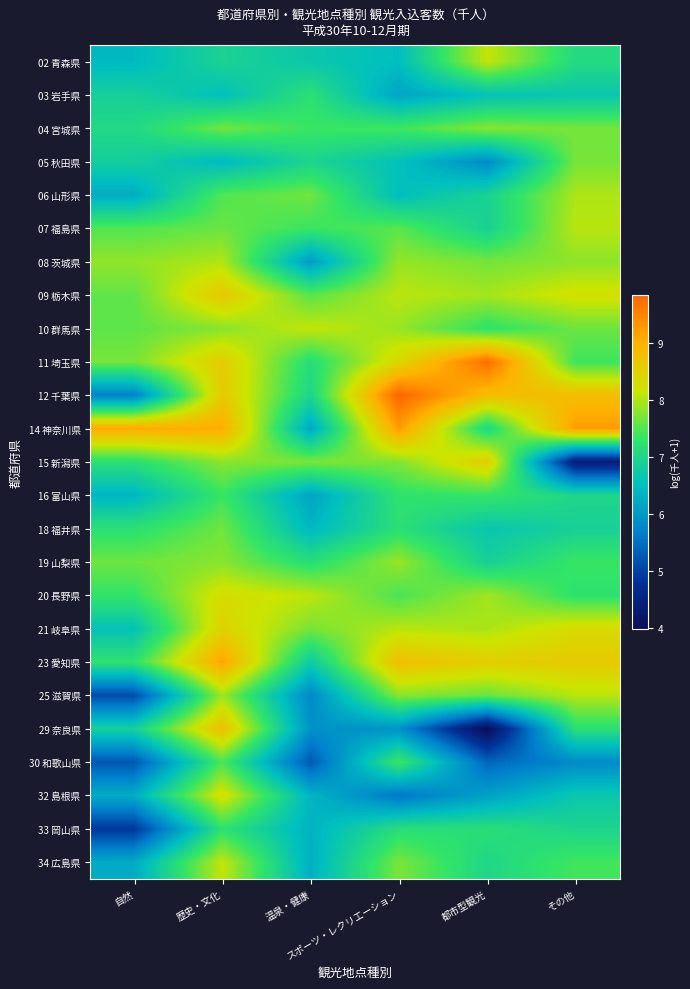

Rank the series by their maximum value, from highest to lowest.

12 千葉県, 11 埼玉県, 14 神奈川県, 23 愛知県, 29 奈良県, 09 栃木県, 15 新潟県, 21 岐阜県, 20 長野県, 32 島根県, 10 群馬県, 02 青森県, 34 広島県, 07 福島県, 25 滋賀県, 08 茨城県, 06 山形県, 19 山梨県, 04 宮城県, 05 秋田県, 18 福井県, 30 和歌山県, 16 富山県, 33 岡山県, 03 岩手県